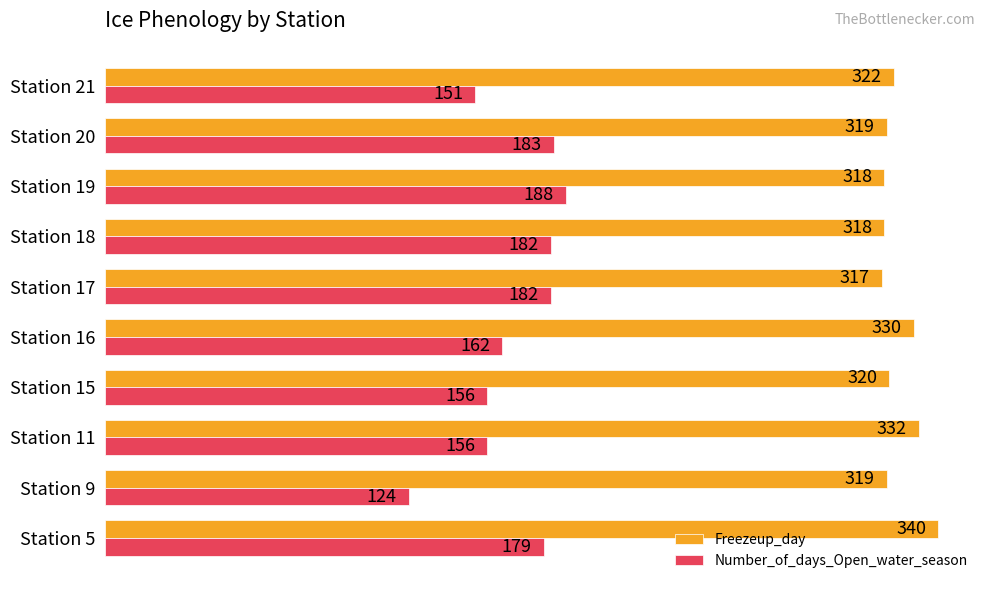

True or false: Number_of_days_Open_water_season has a value of 88 at Station 15.

False